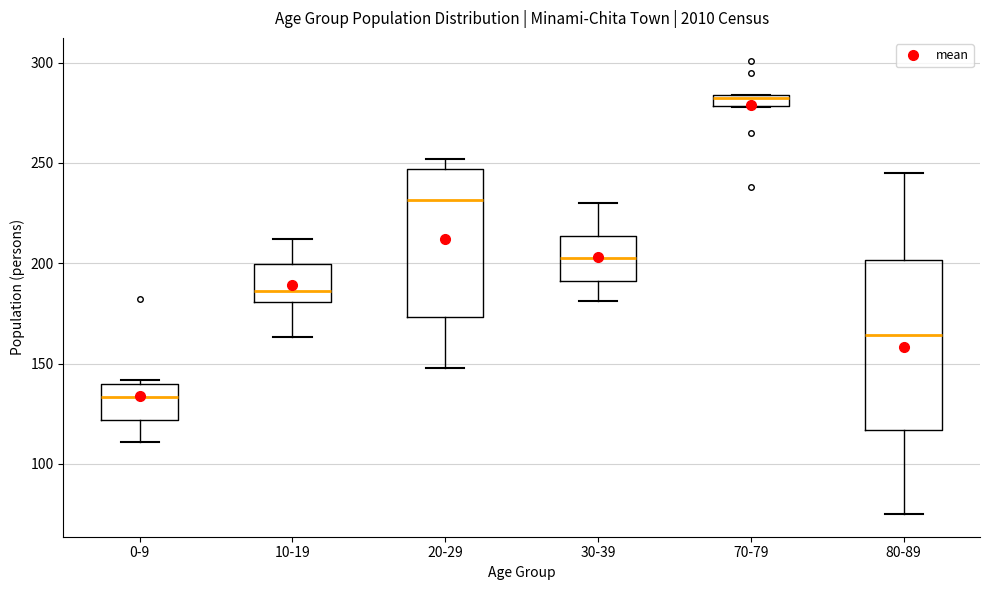

Where does the median line of the box for 30-39 sit on the y-axis? The values are not printed on the chart, so give them approximately, as read against the axis.

205